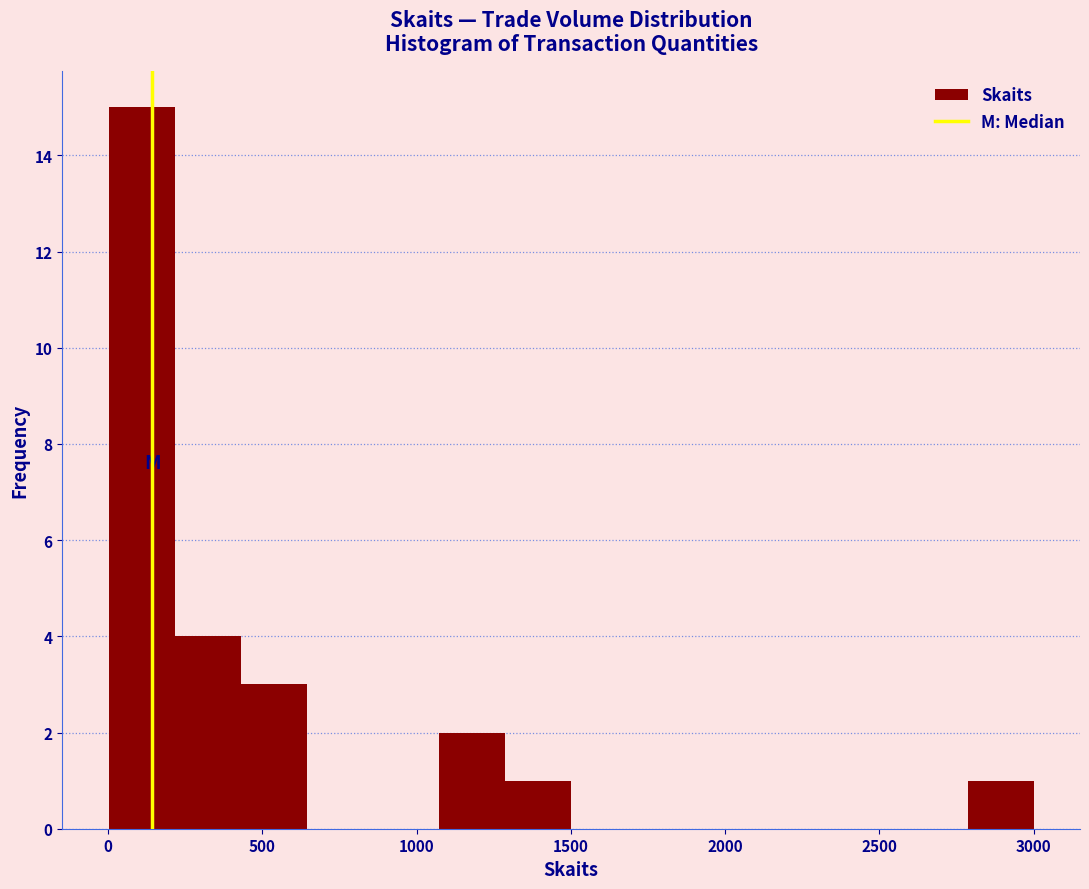

Reading left to right, list every bar in this chart as the range it spans on the x-axis followed by its height. Neither the bar edges nor the heights are printed on the chart, so give them approximately, as read against the axes.

0 to 200: 15
200 to 450: 4
450 to 650: 3
650 to 850: 0
850 to 1050: 0
1050 to 1300: 2
1300 to 1500: 1
1500 to 1700: 0
1700 to 1950: 0
1950 to 2150: 0
2150 to 2350: 0
2350 to 2550: 0
2550 to 2800: 0
2800 to 3000: 1